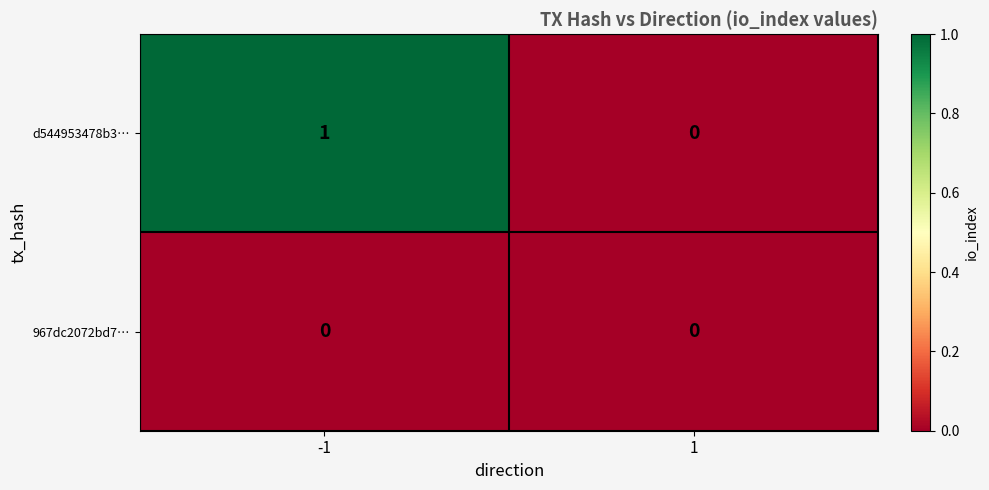

Reading left to right, transcribe all the data shown in this chart.

d544953478b3…: -1=1	1=0
967dc2072bd7…: -1=0	1=0